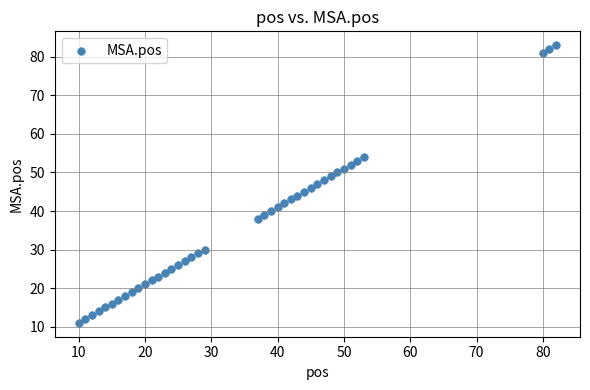

What is the range of Y values (max minus min)?

72